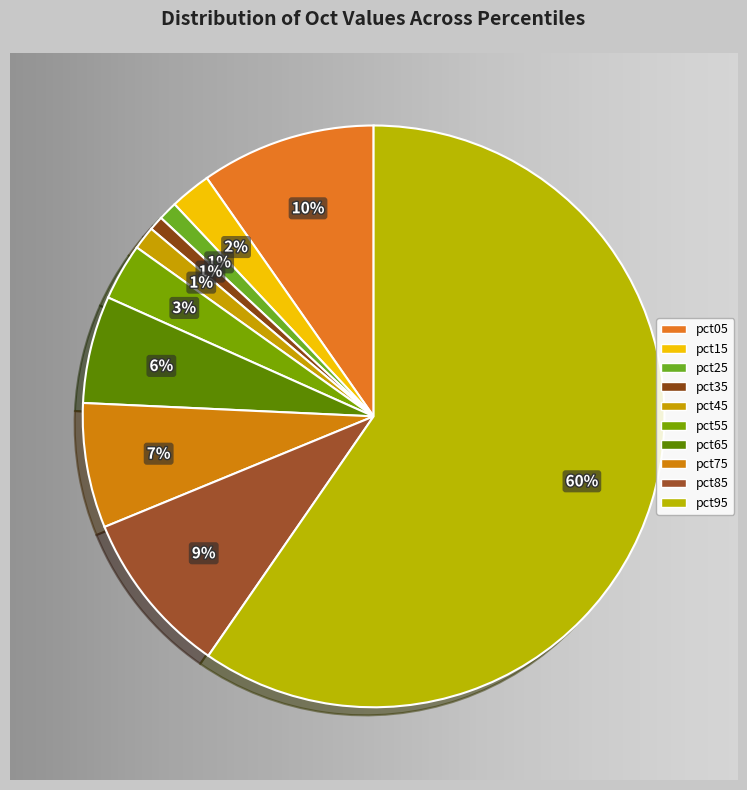

Combined, what portion of the pie is pct05 and pct55?

12.9%